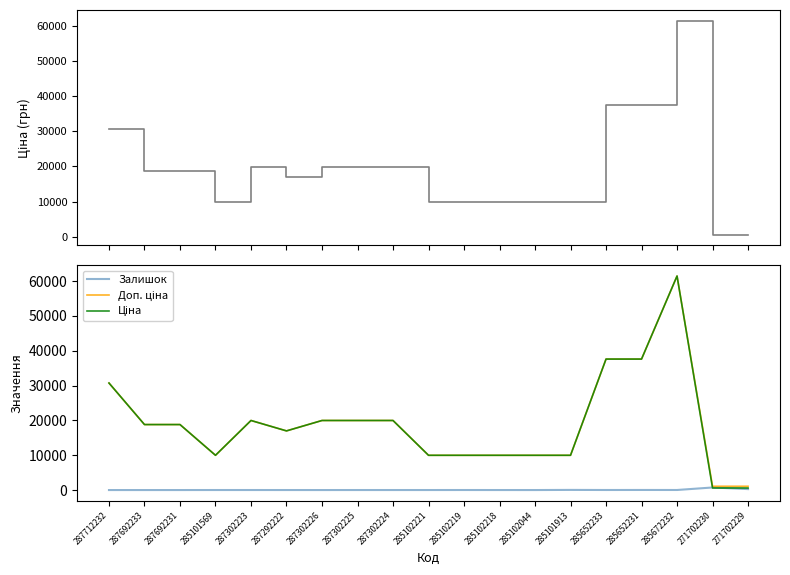

The value of Доп. ціна at 271702230 is 1081.7. True or false?

True